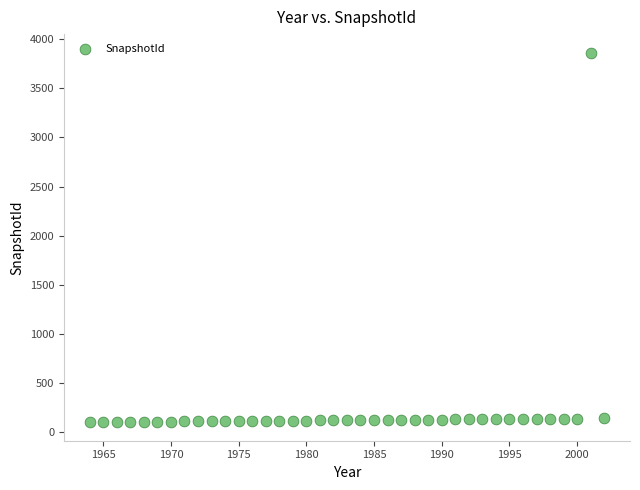

What is the range of Y values (max minus min)?

3760